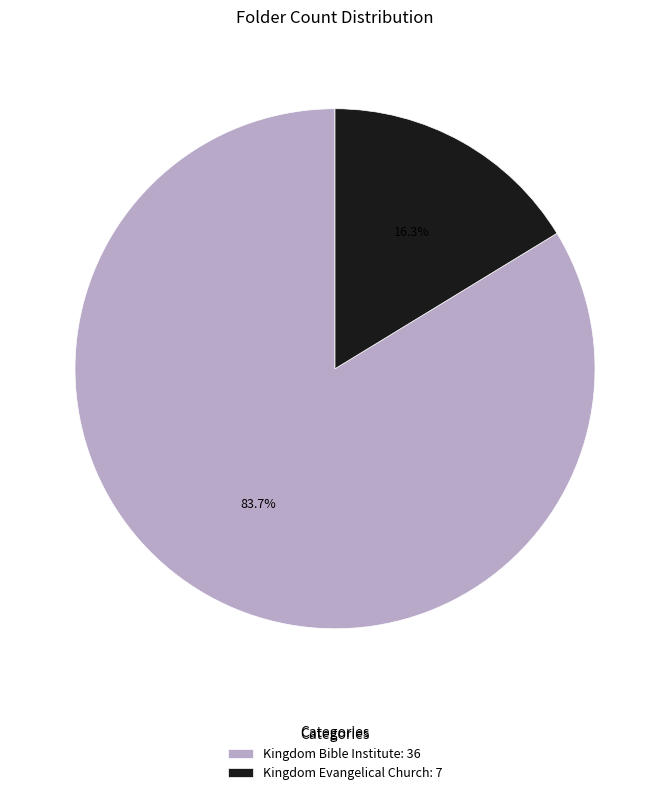

Is there any slice that represents more than half of the pie?

Yes